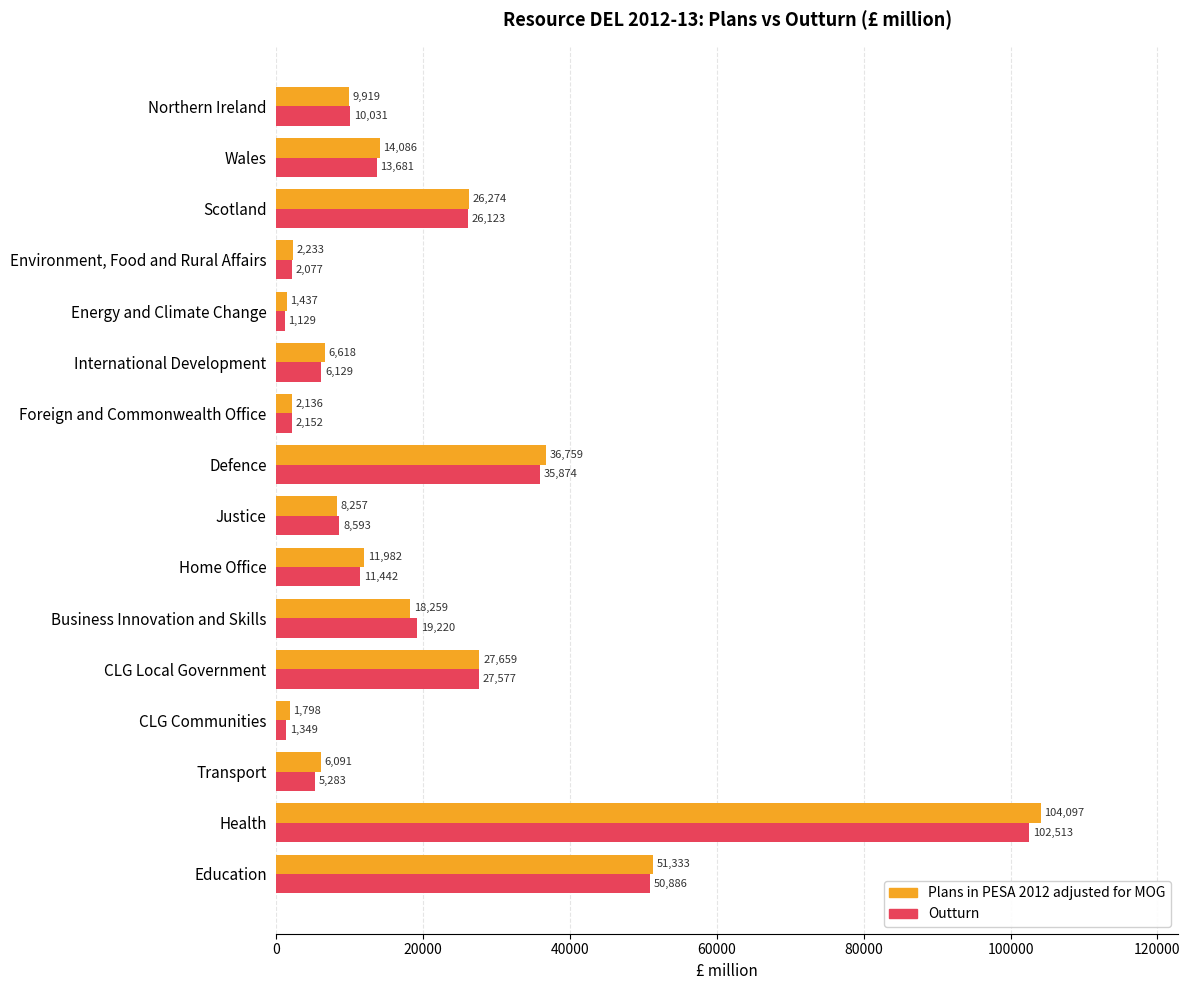

Which series has the largest total across all categories?

Plans in PESA 2012 adjusted for MOG